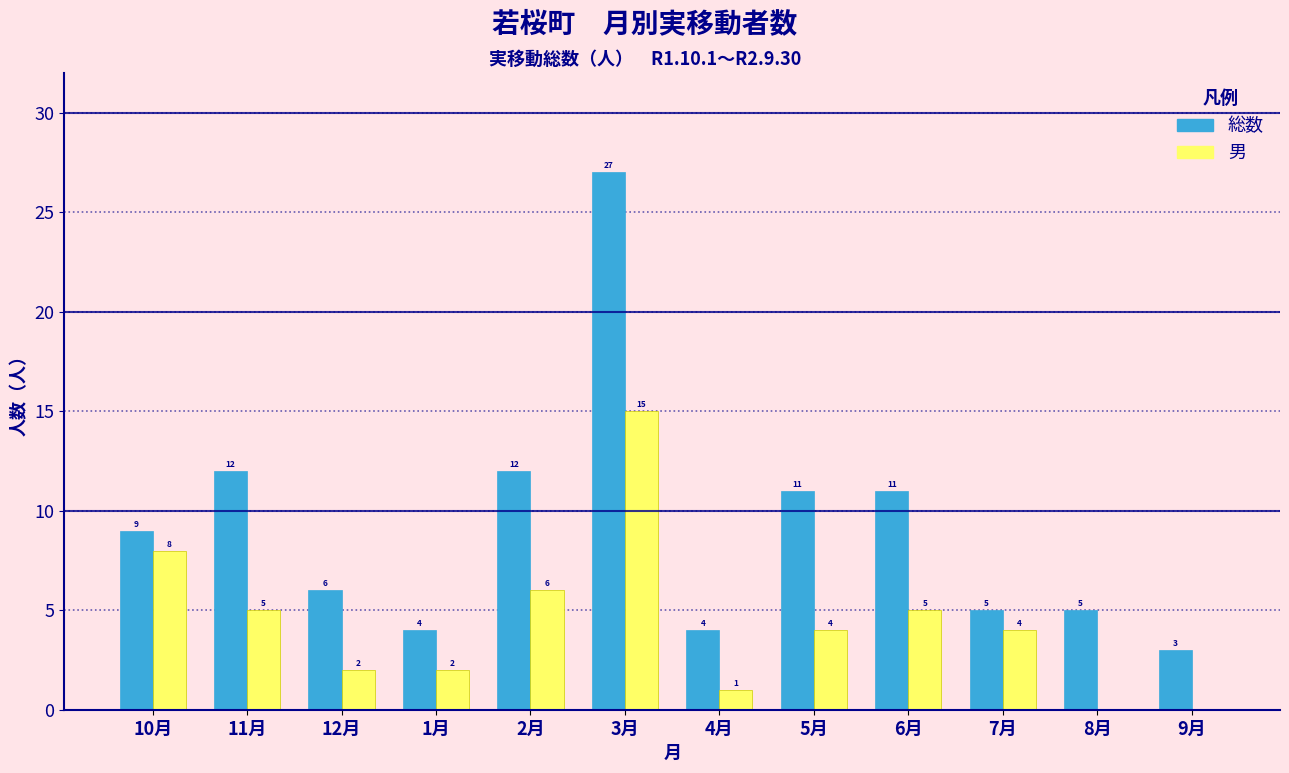

Reading left to right, list all the values displayed in this chart.

総数: 10月=9	11月=12	12月=6	1月=4	2月=12	3月=27	4月=4	5月=11	6月=11	7月=5	8月=5	9月=3
男: 10月=8	11月=5	12月=2	1月=2	2月=6	3月=15	4月=1	5月=4	6月=5	7月=4	8月=0	9月=0